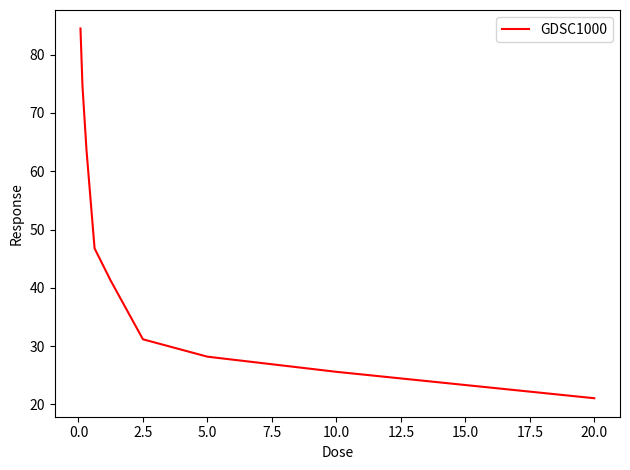

What is the maximum value shown in the chart?

84.5